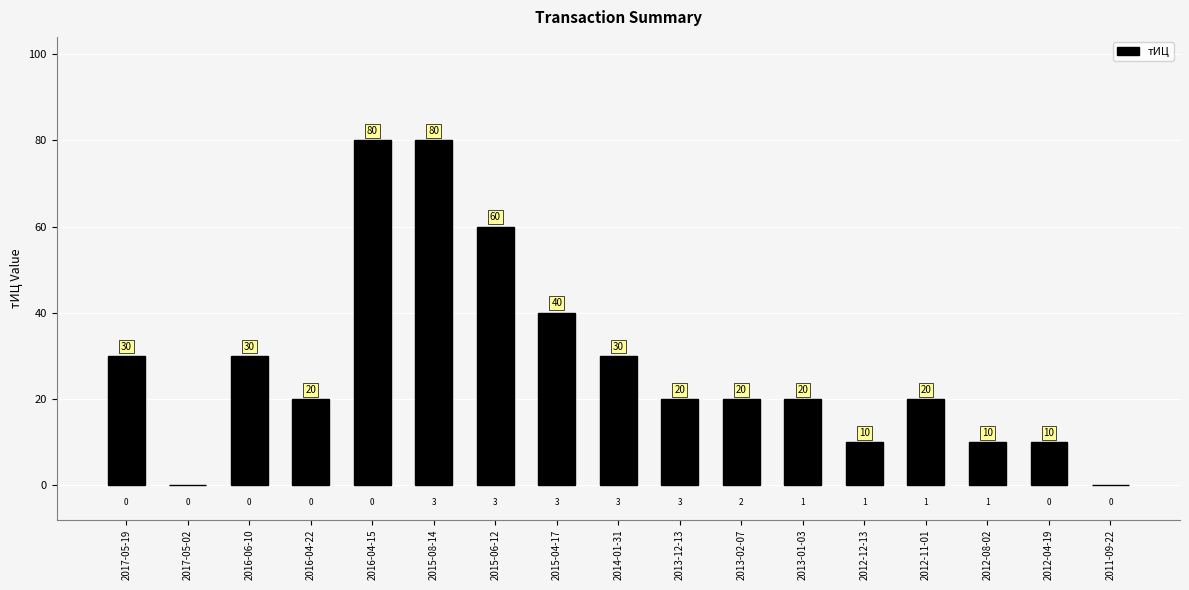

The chart shows a value of -26 at 2017-05-02. True or false?

False